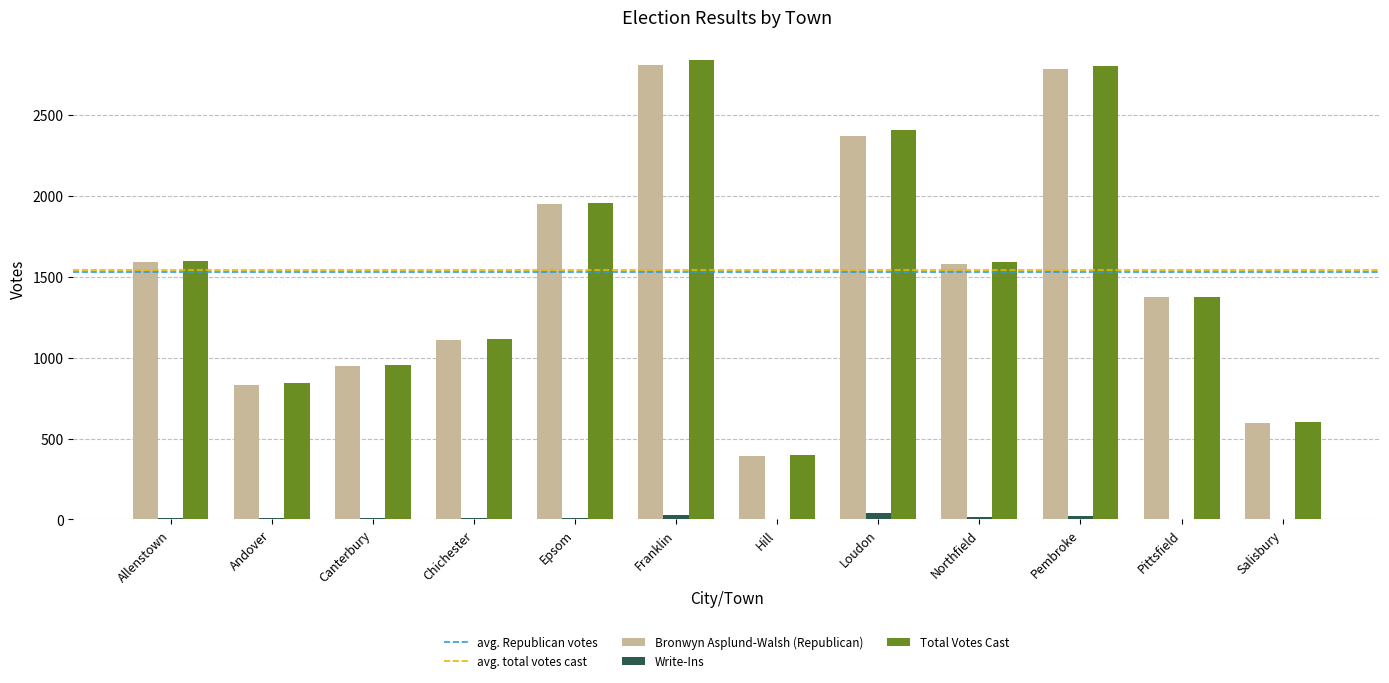

What is the greatest value displayed?

2840